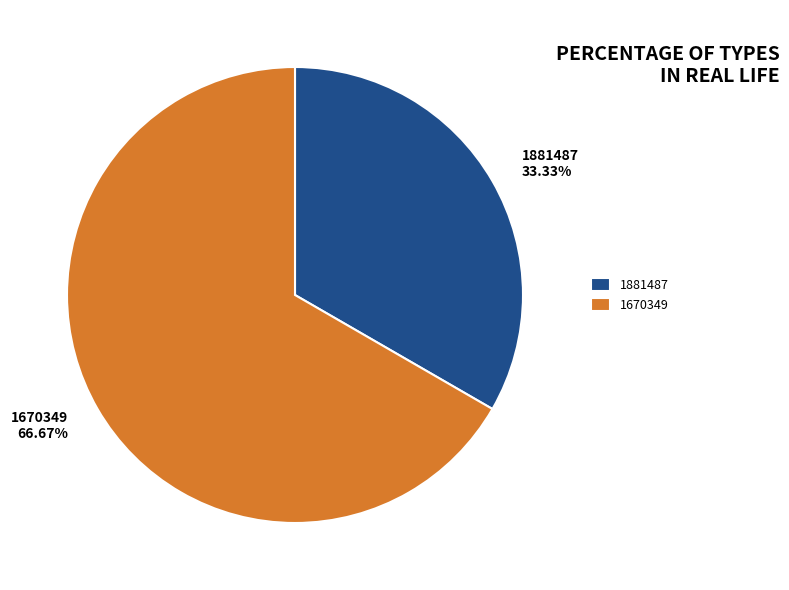

To the nearest percent, what is the combined percentage of 1881487 and 1670349?

100%